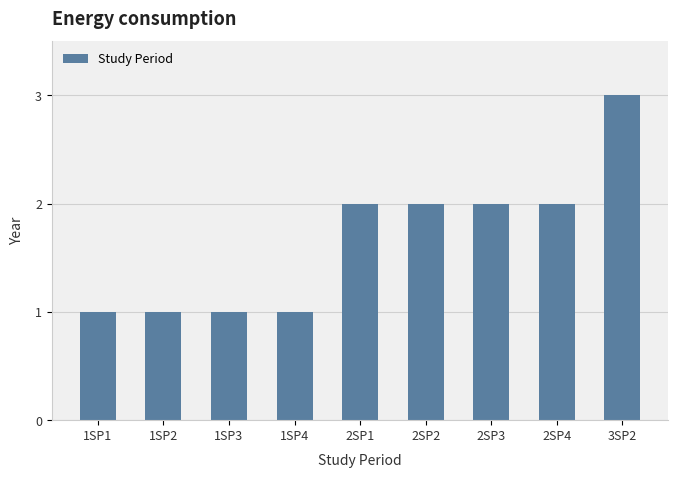

What position from the right is 2SP4?

2